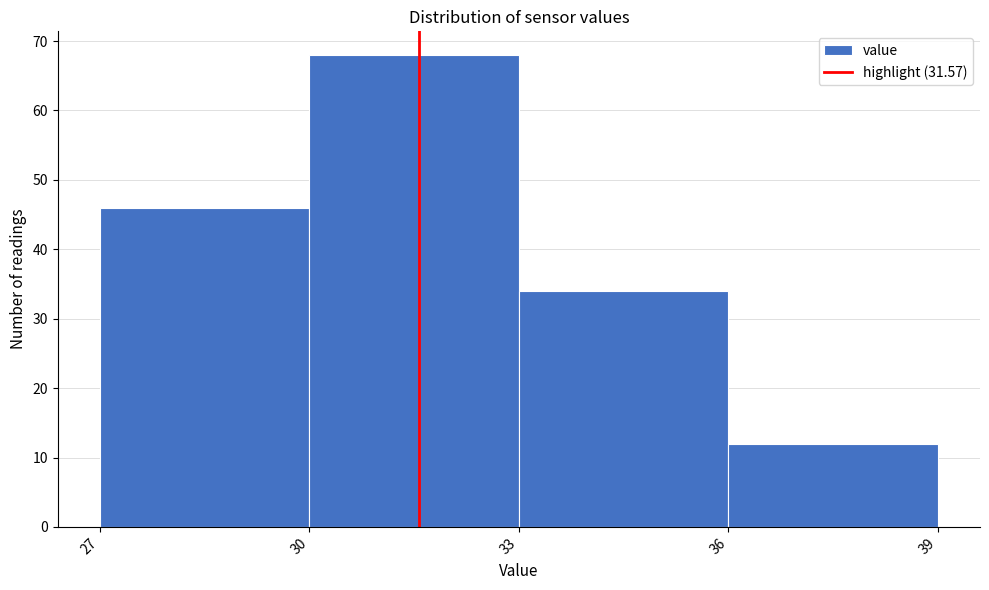

Reading left to right, transcribe this chart: for each bar, give the range it covers on the x-axis and its height. The values are not printed on the chart, so give them approximately, as read against the axis.

27 to 30: 46
30 to 33: 68
33 to 36: 34
36 to 39: 12